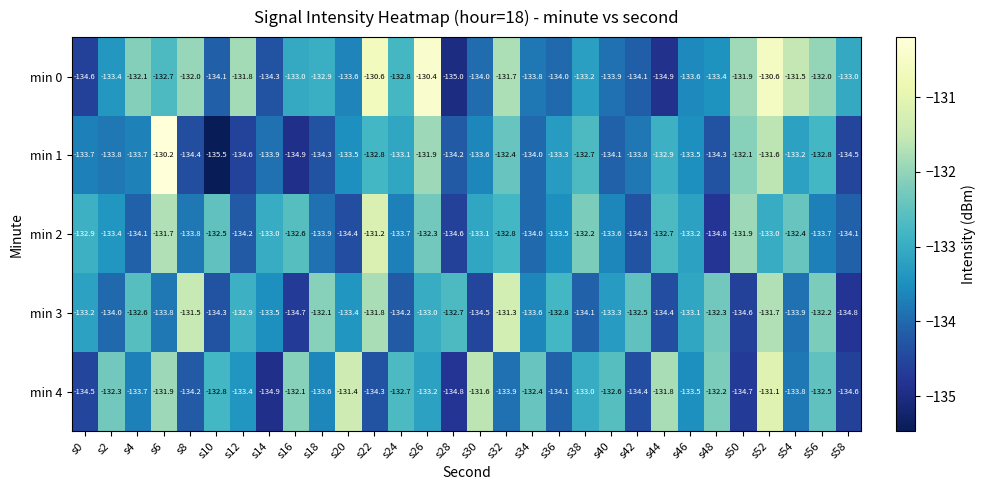

How many categories are shown in the chart?

30